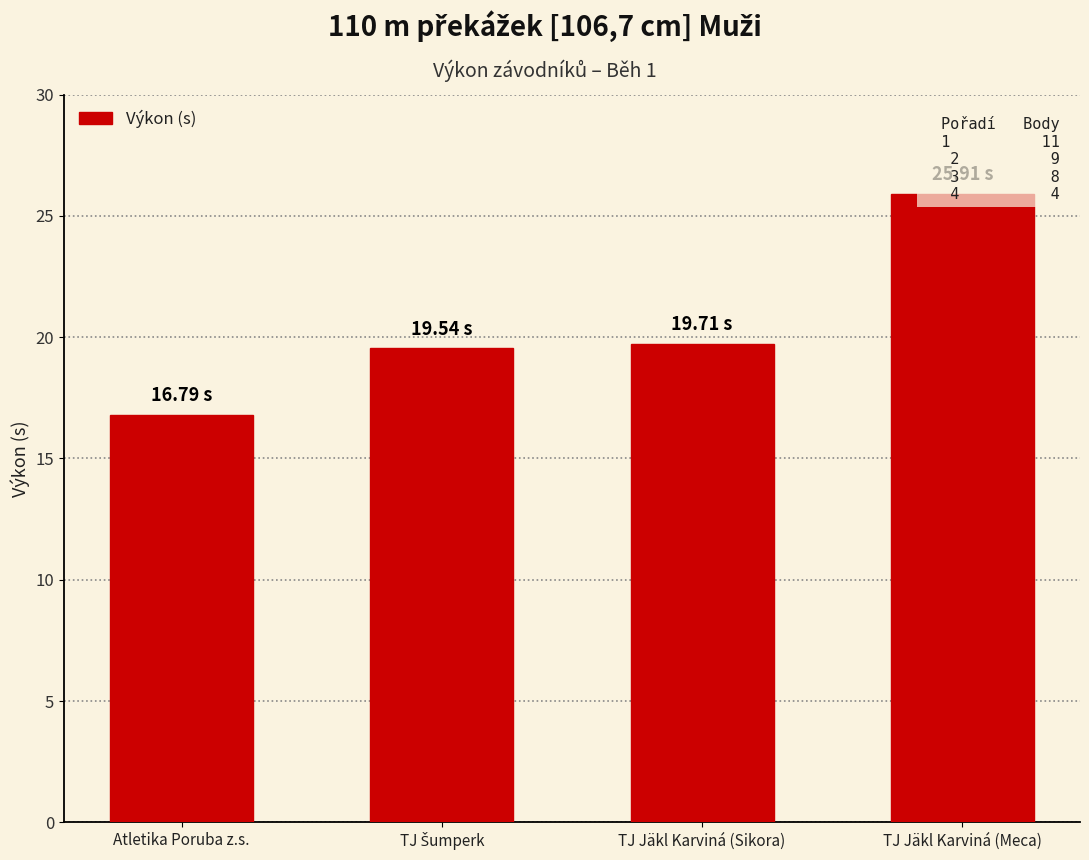

Are the bars grouped side by side (vs. stacked)?

No